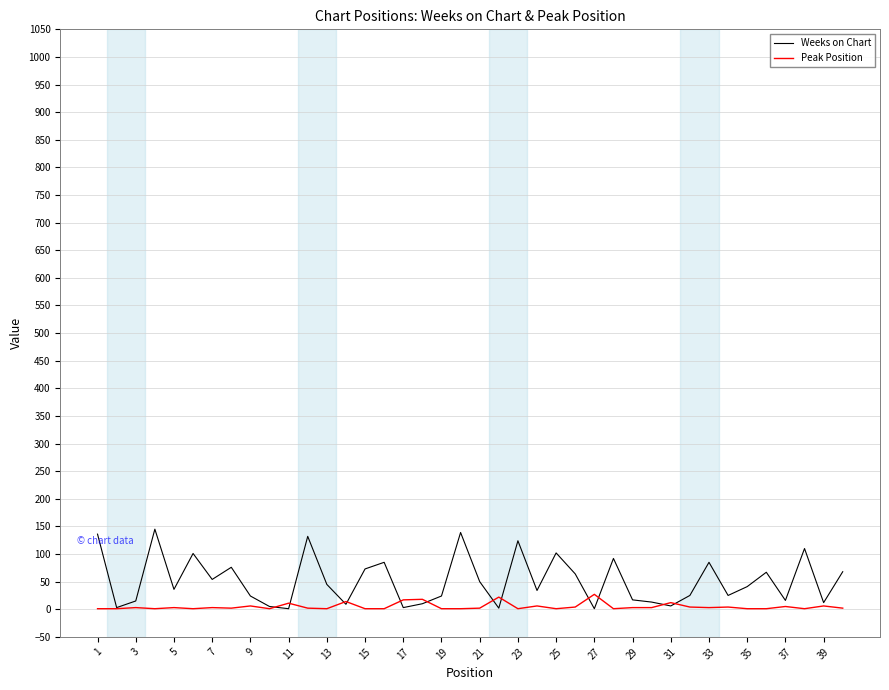

True or false: Peak Position has more than 0 interior local peaks.

True